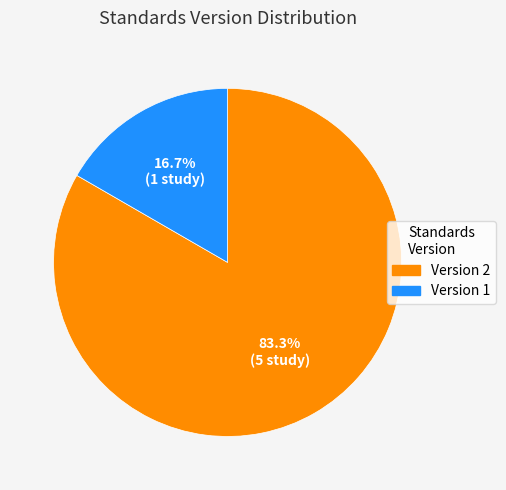

Is there a majority slice in this chart?

Yes